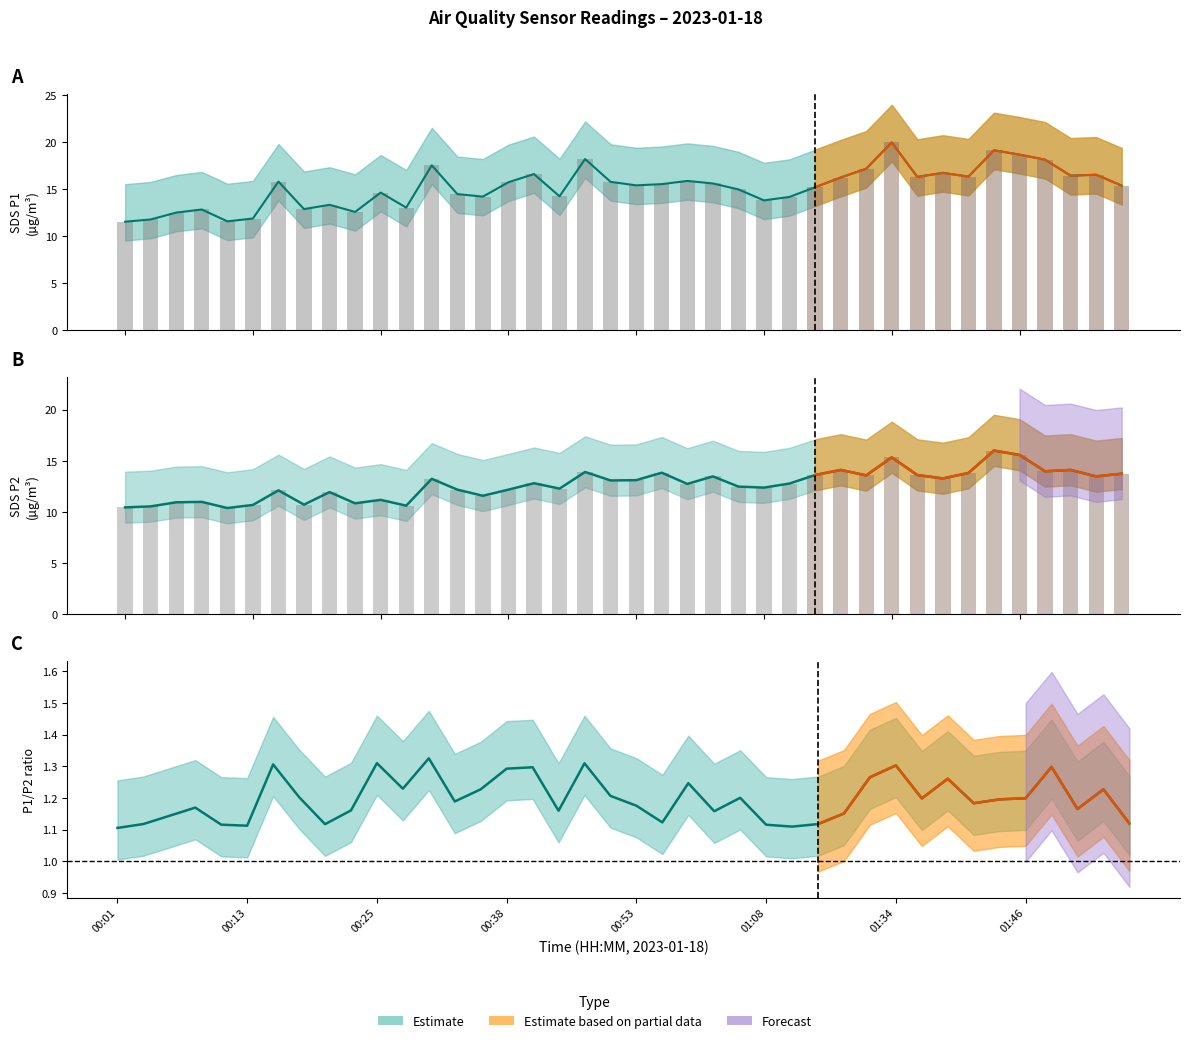

Reading right to left, what are all the values shown in this chart?

SDS_P1: 15.4	16.5	16.4	18.1	18.7	19.1	16.3	16.7	16.3	20.0	17.2	16.2	15.2	14.2	13.8	15.0	15.6	15.9	15.5	15.4	15.8	18.2	14.2	16.6	15.7	14.2	14.5	17.5	13.0	14.6	12.6	13.3	12.9	15.8	11.9	11.6	12.8	12.5	11.8	11.5
SDS_P2: 13.7	13.5	14.1	14.0	15.6	16.0	13.8	13.3	13.6	15.3	13.6	14.1	13.6	12.8	12.4	12.5	13.5	12.7	13.8	13.1	13.1	13.9	12.3	12.8	12.2	11.6	12.2	13.2	10.6	11.2	10.8	11.9	10.7	12.1	10.7	10.4	11.0	10.9	10.5	10.4